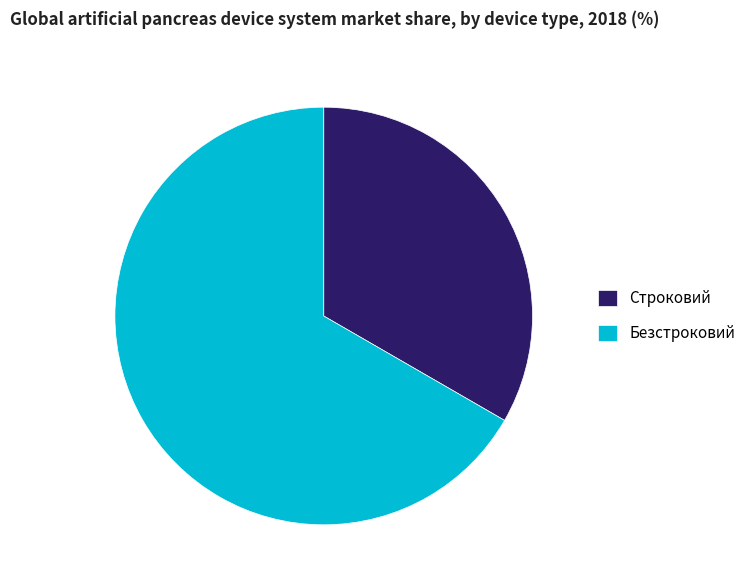

Is the sum of Безстроковий and Строковий greater than half?

Yes